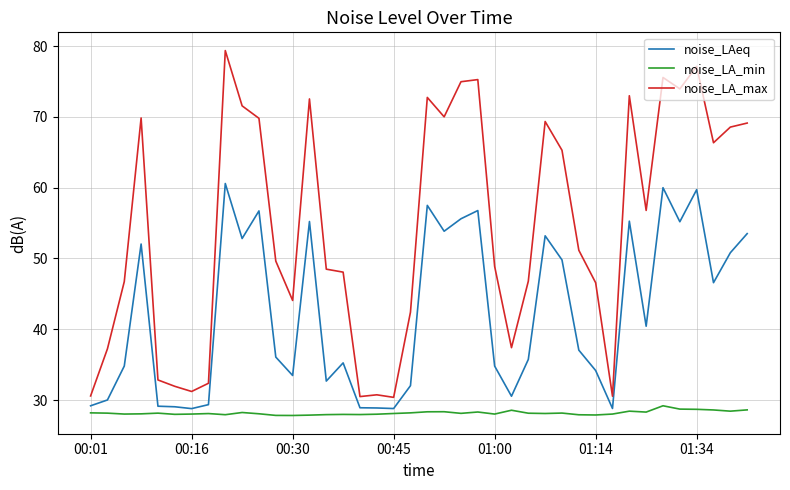

What is the difference between the maximum and minimum values in the noise_LA_min series?

1.4